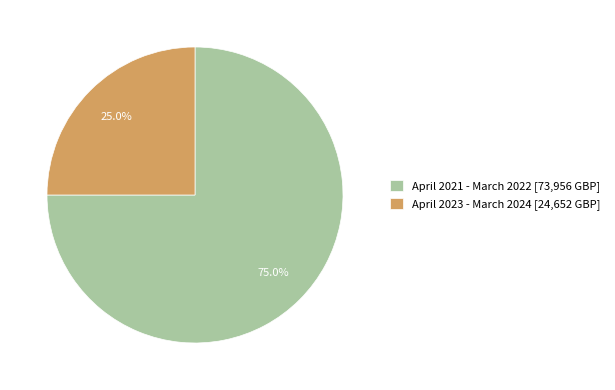

To the nearest percent, what is the difference between the largest and smallest slice percentages?

50%